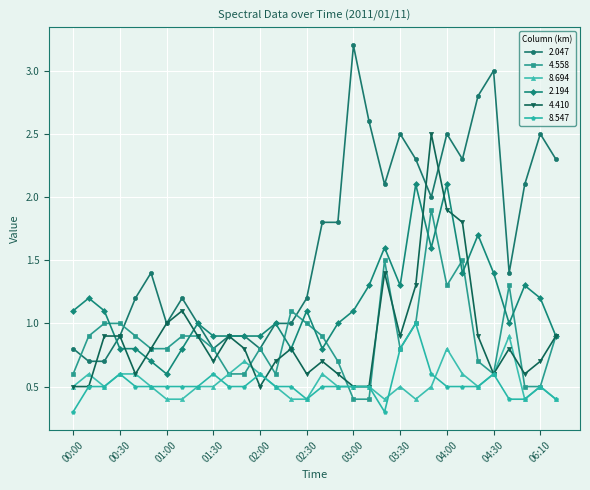

What are all the series names shown in the legend?

2.047, 4.558, 8.694, 2.194, 4.410, 8.547